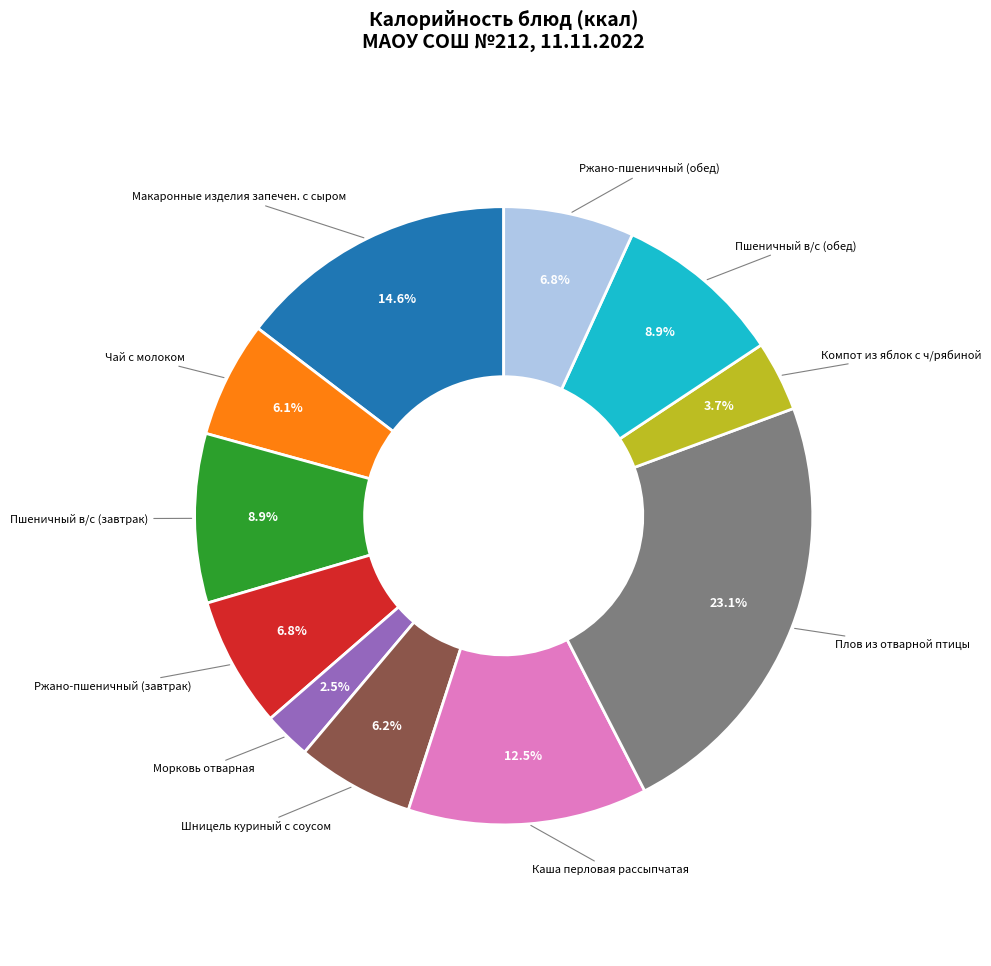

Is there a majority slice in this chart?

No